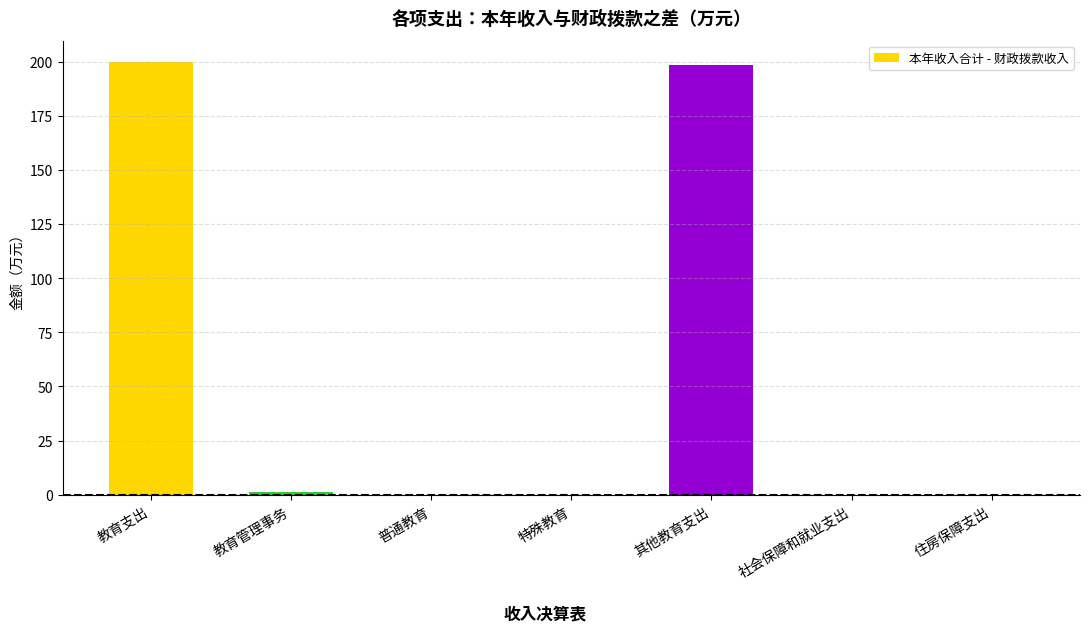

True or false: the data shows 0.0 at 普通教育.

True